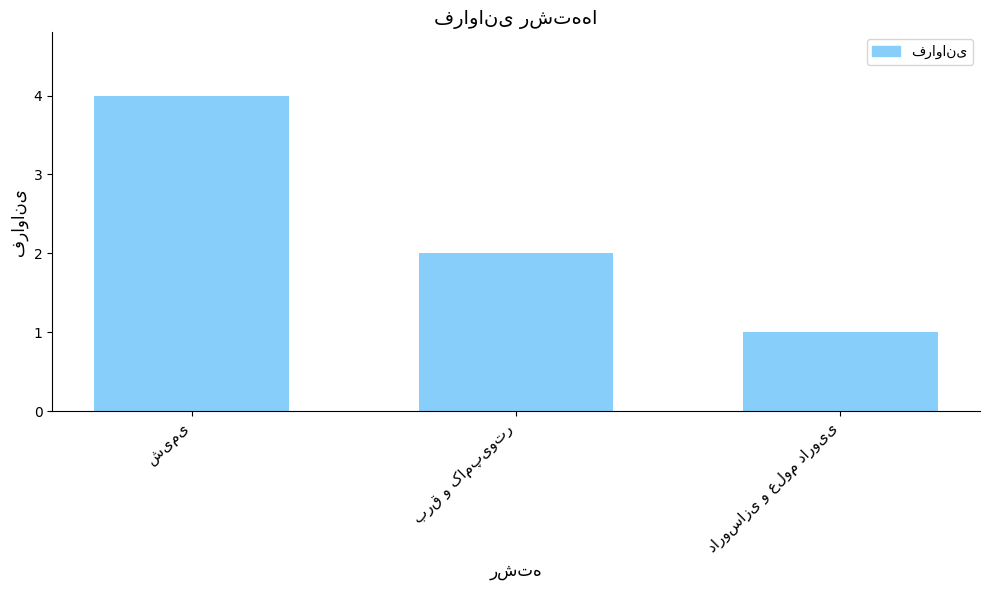

What is the value of the 3rd bar from the left?

1